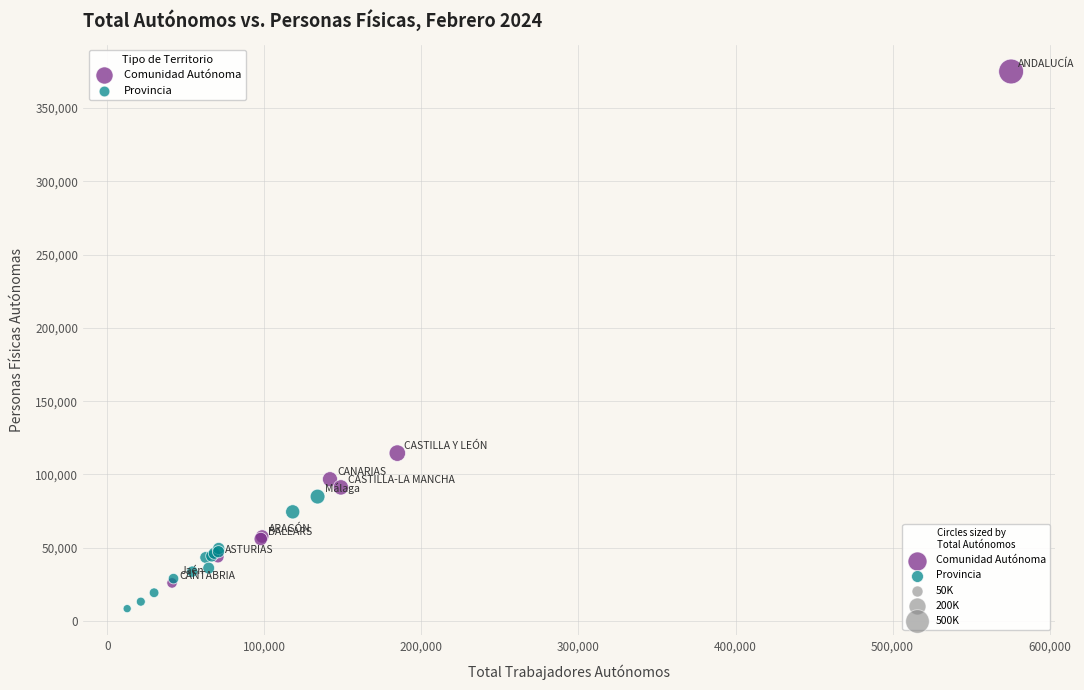

Which series reaches the maximum Y coordinate?

Comunidad Autónoma